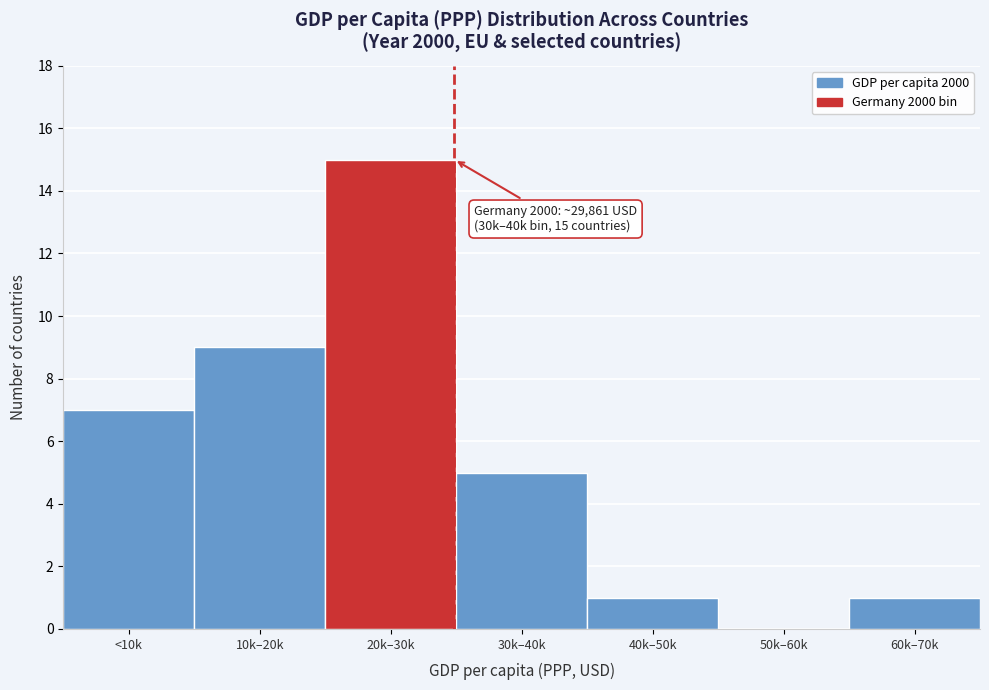

Reading left to right, extract all data points from this chart.

<10k=7	10k–20k=9	20k–30k=15	30k–40k=5	40k–50k=1	50k–60k=0	60k–70k=1